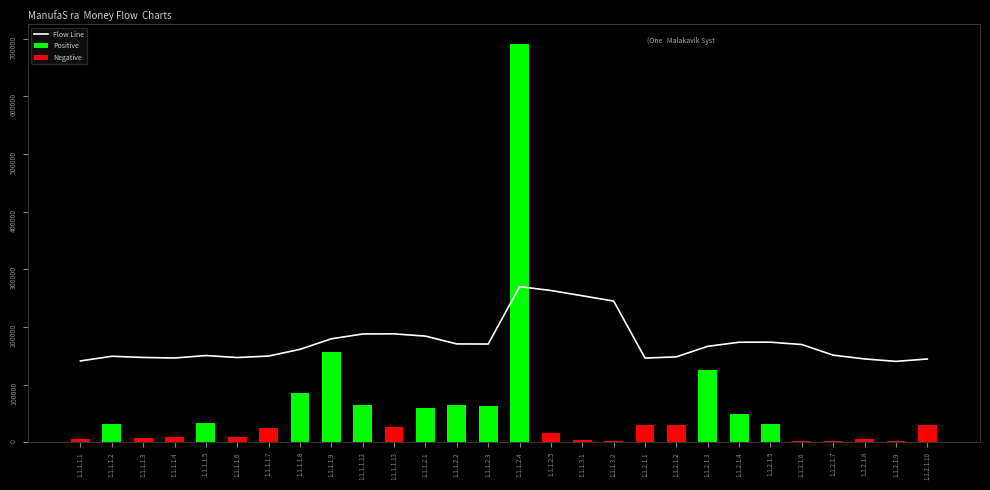

Where is Negative nearest to the value 15218?

1.1.1.2.5